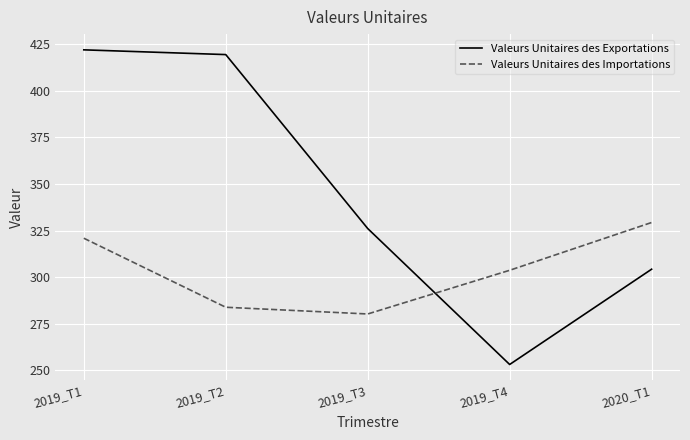

Is the value of Valeurs Unitaires des Exportations at 2020_T1 greater than the value of Valeurs Unitaires des Importations at 2020_T1?

No